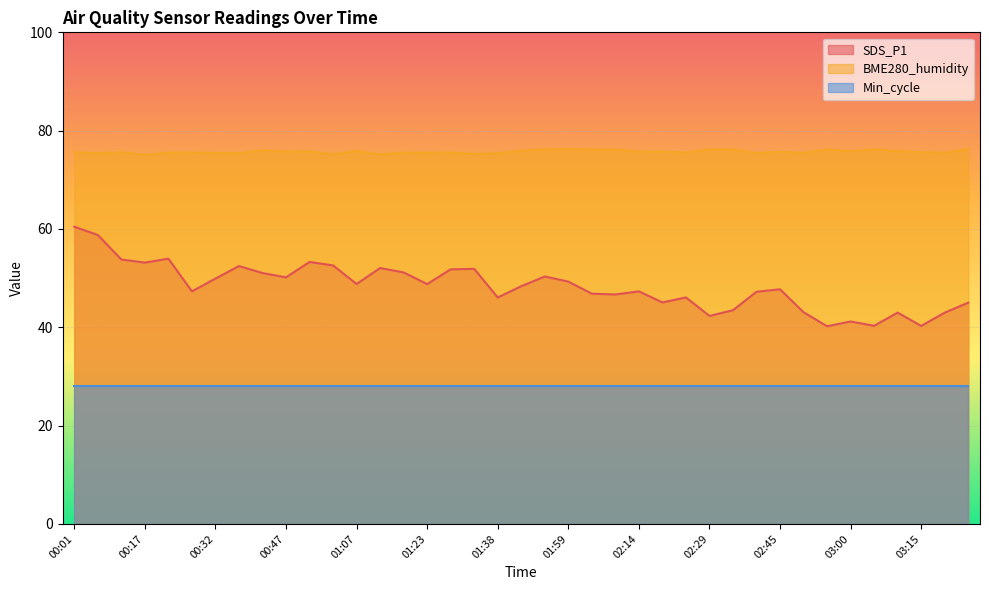

True or false: BME280_humidity has more than 2 points higher than both neighbors.

True